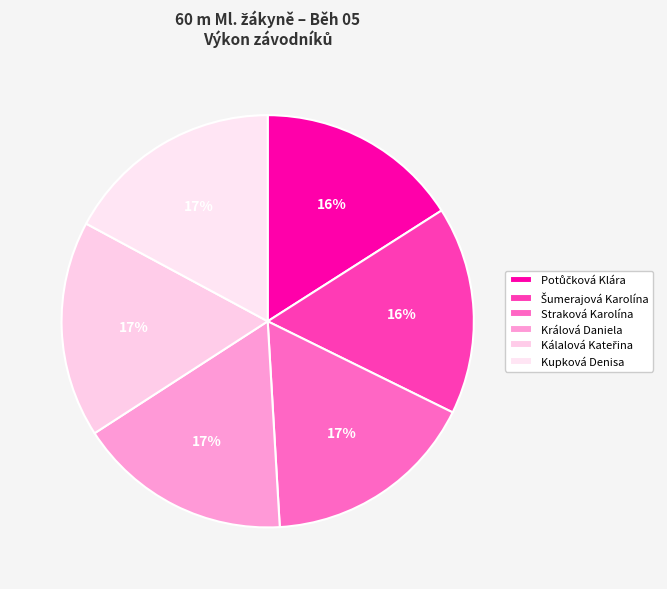

Is there a majority slice in this chart?

No